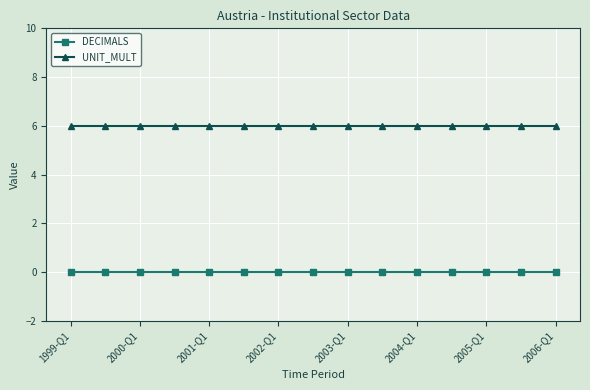

What is the maximum value shown in the chart?

6